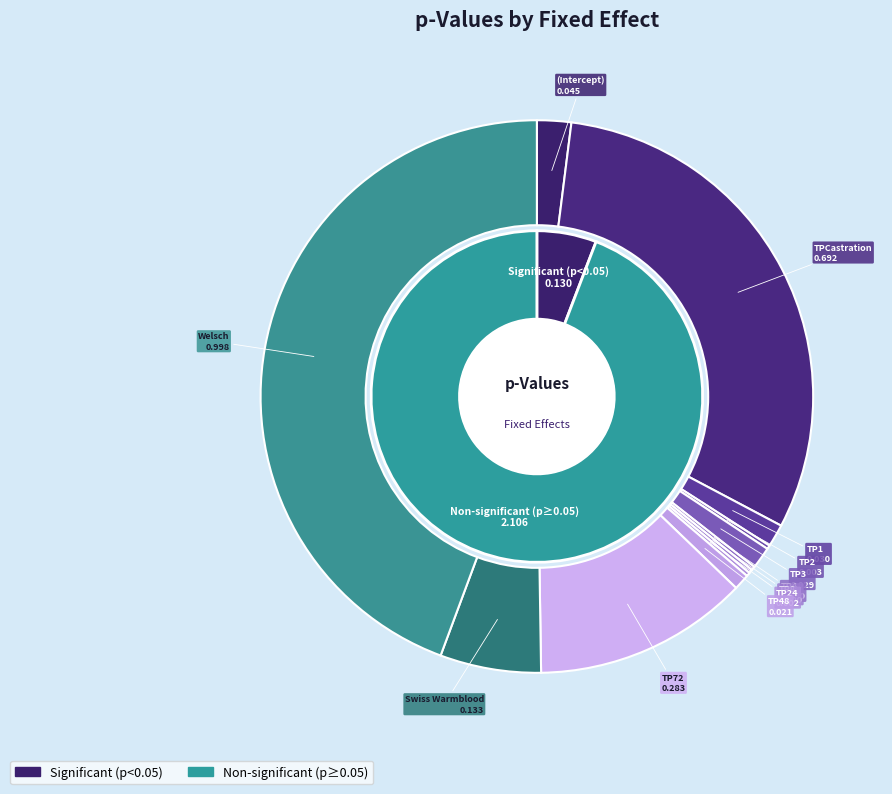

Is it true that TimePoint48 is 1% of the pie?

True